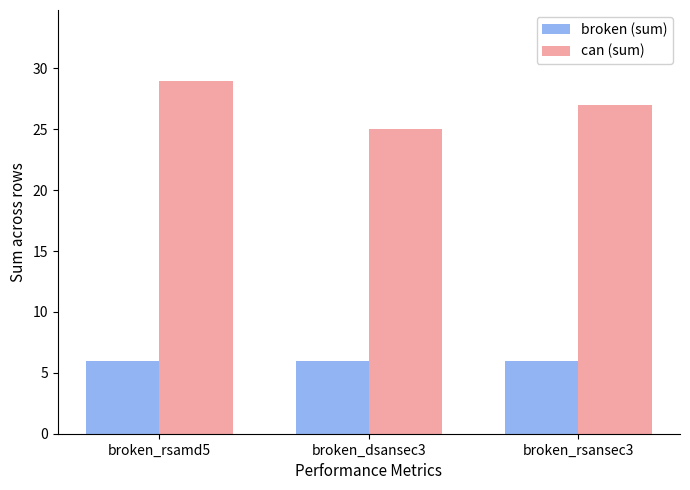

What is the sum of all can (sum) values?

81